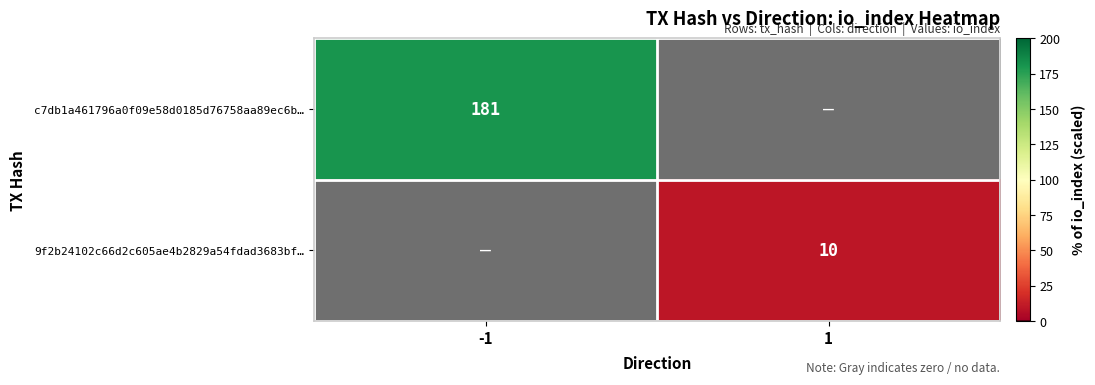

Which has a higher value, -1 or 1?

-1